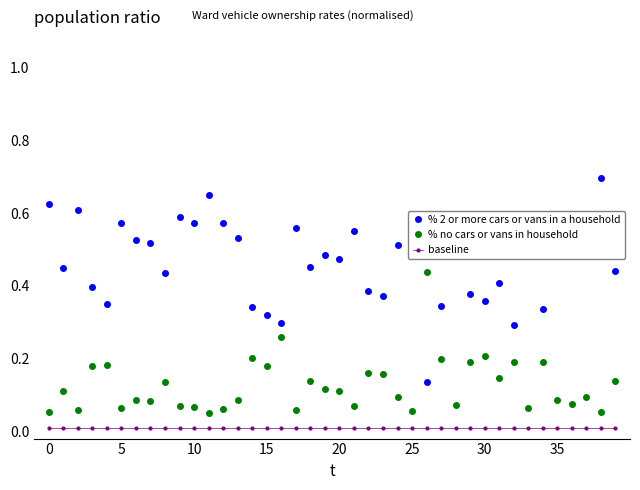

Rank the series by their maximum value, from highest to lowest.

% 2 or more cars or vans in a household, % no cars or vans in household, baseline